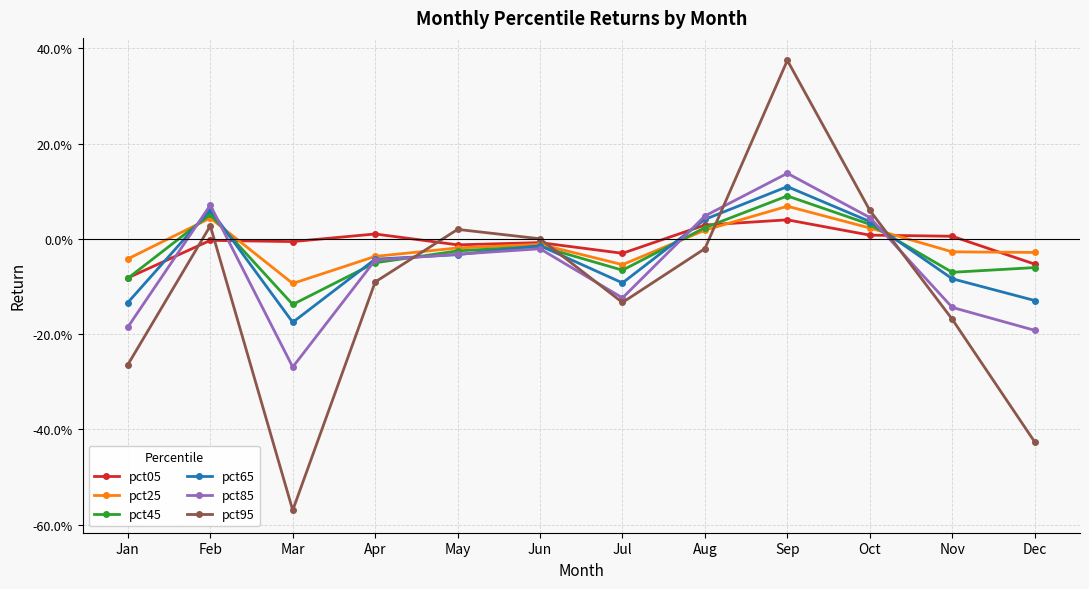

Between Nov and Dec, which series saw the biggest shift?

pct95